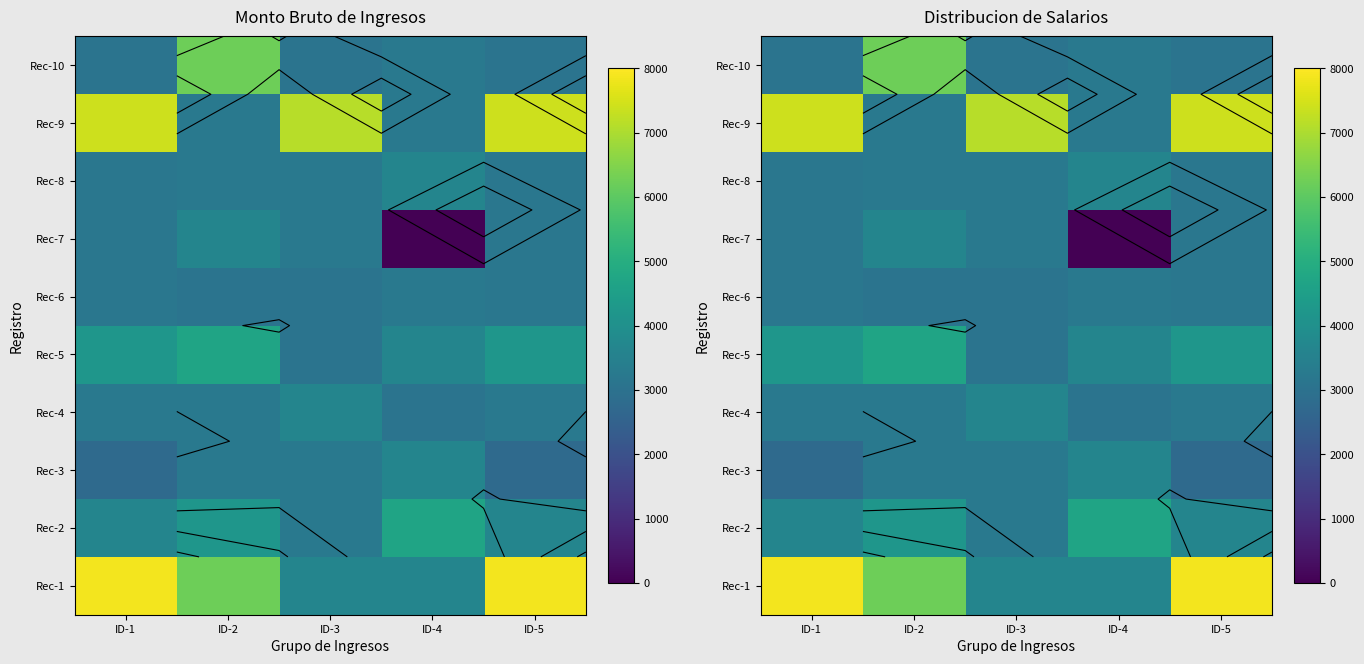

What value does the Rec-2 series have at ID-5?

3641.0